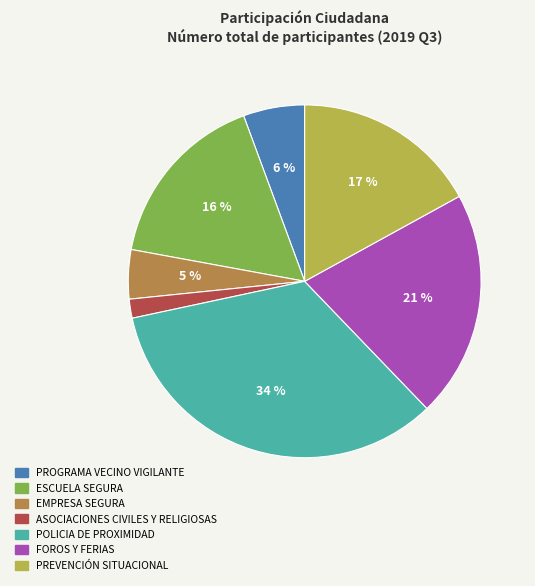

Which category has the biggest portion of the pie?

POLICIA DE PROXIMIDAD